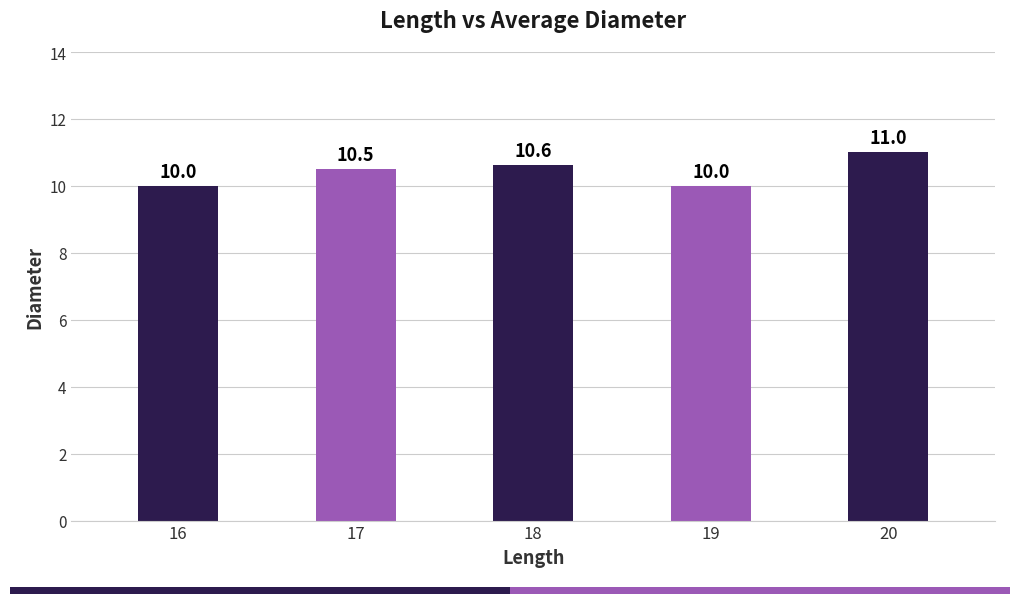

Count the values in the range 10 to 11.

5